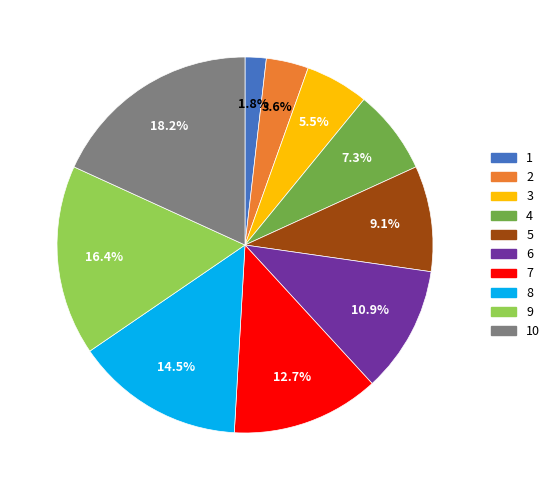

Is there any slice that represents more than half of the pie?

No